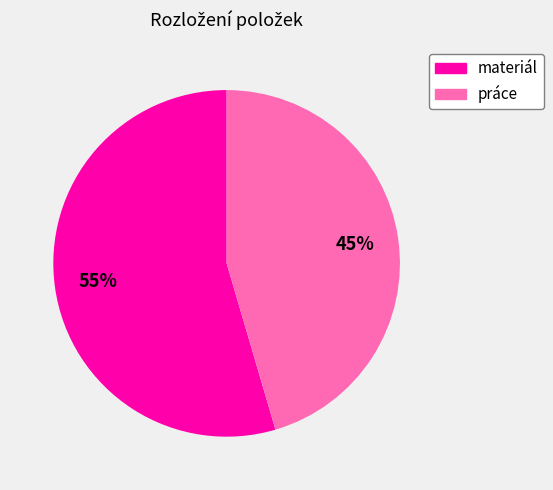

How many slices are in this pie chart?

2